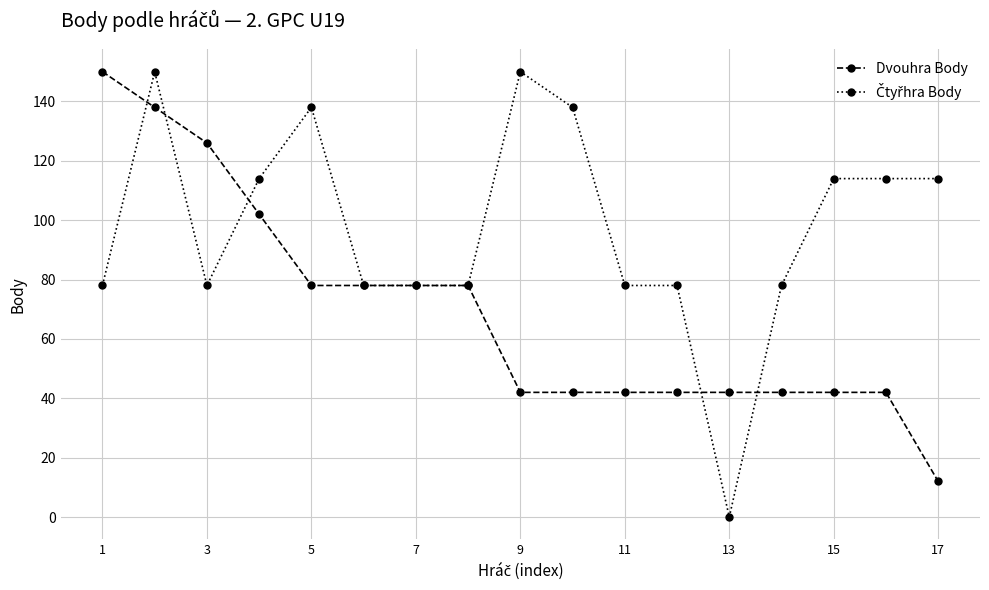

What is the lowest value of the Dvouhra Body series?

12